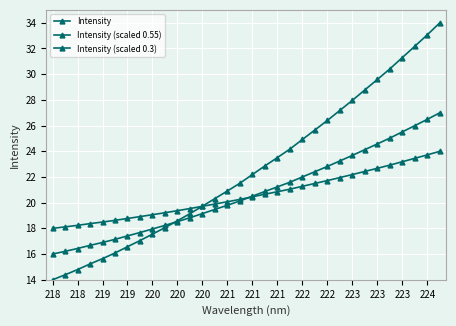

What is the value of the Intensity (scaled 0.55) point at the 14th from the left?

19.2